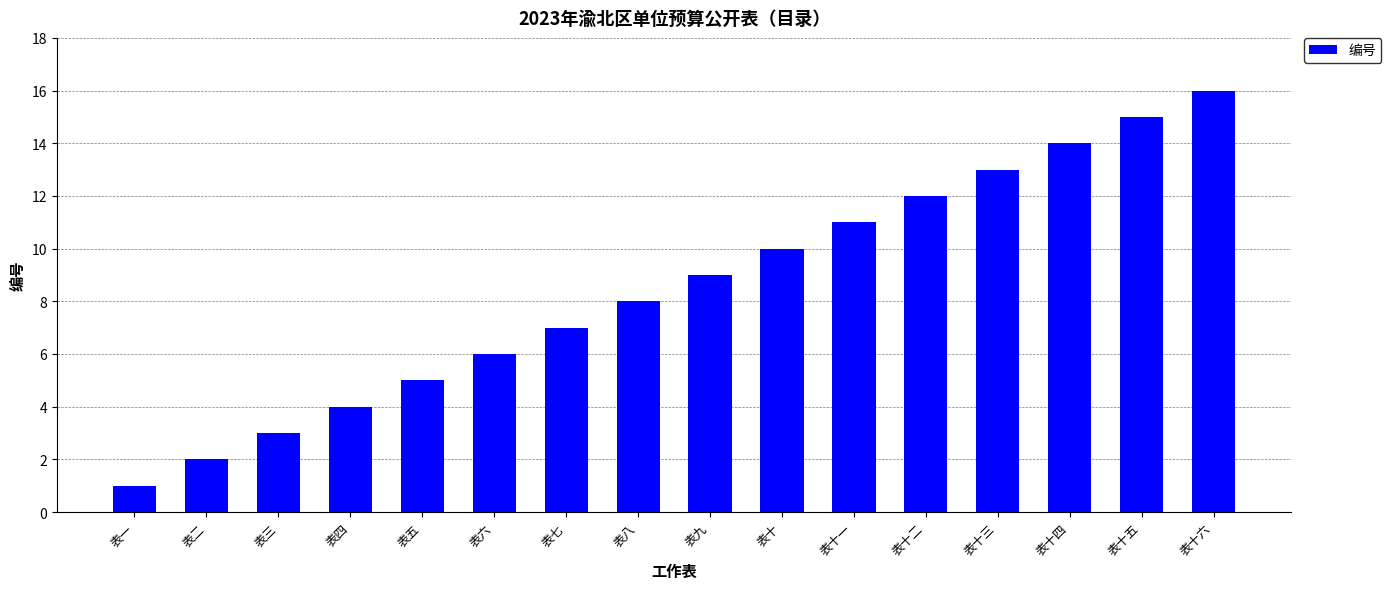

What is the difference between the second highest and second lowest values?

13